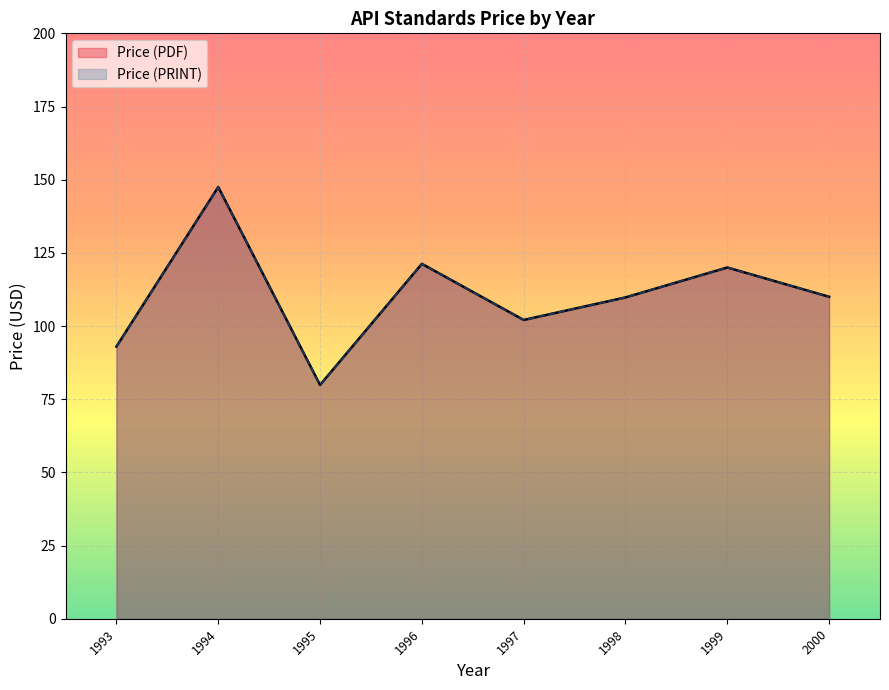

Rank the series at 1998 from highest to lowest value.

Price (PDF), Price (PRINT)